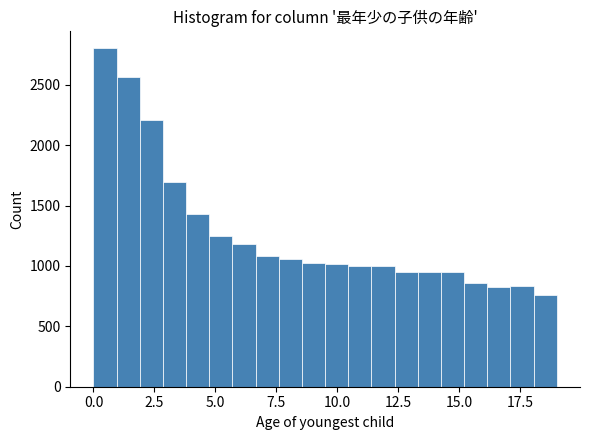

Around what value on the x-axis is the tallest bar? Give the approximate position of its centre, as read against the axis.

0.5